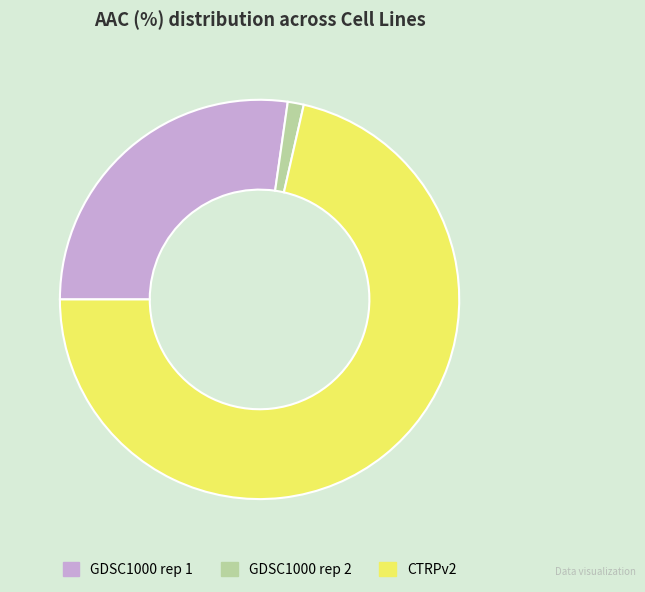

The GDSC1000 rep 2 slice represents 9% of the pie. True or false?

False